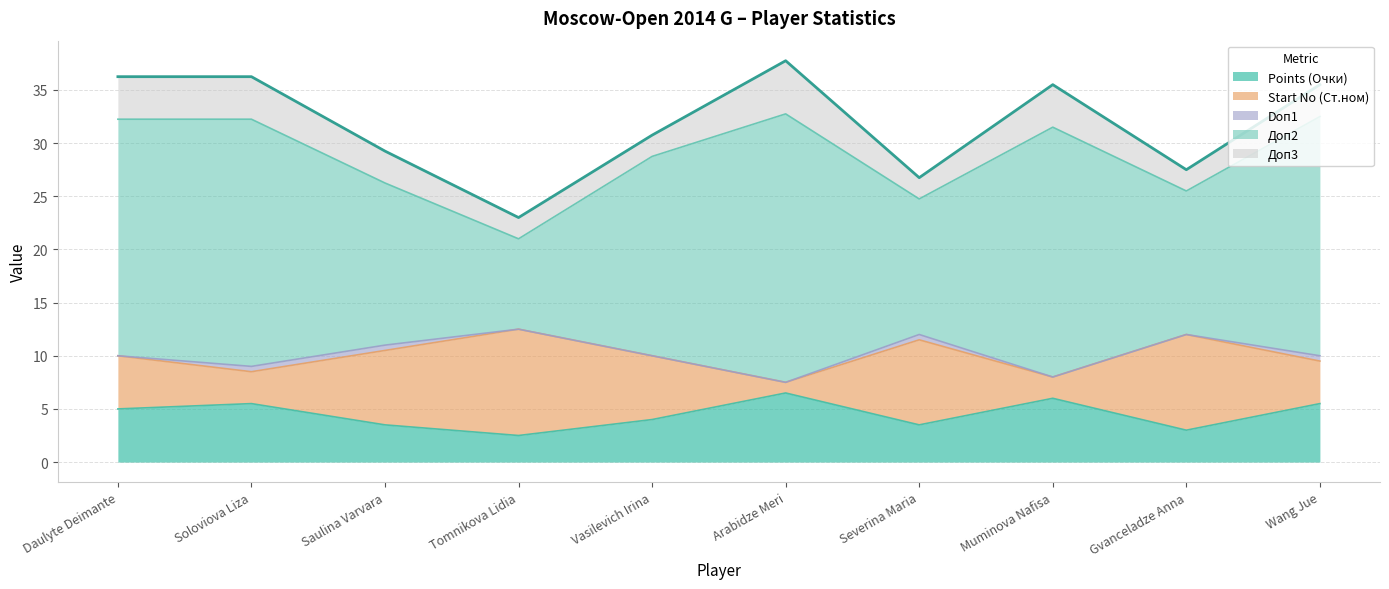

Which series changed the most between Saulina Varvara and Severina Maria?

Доп2